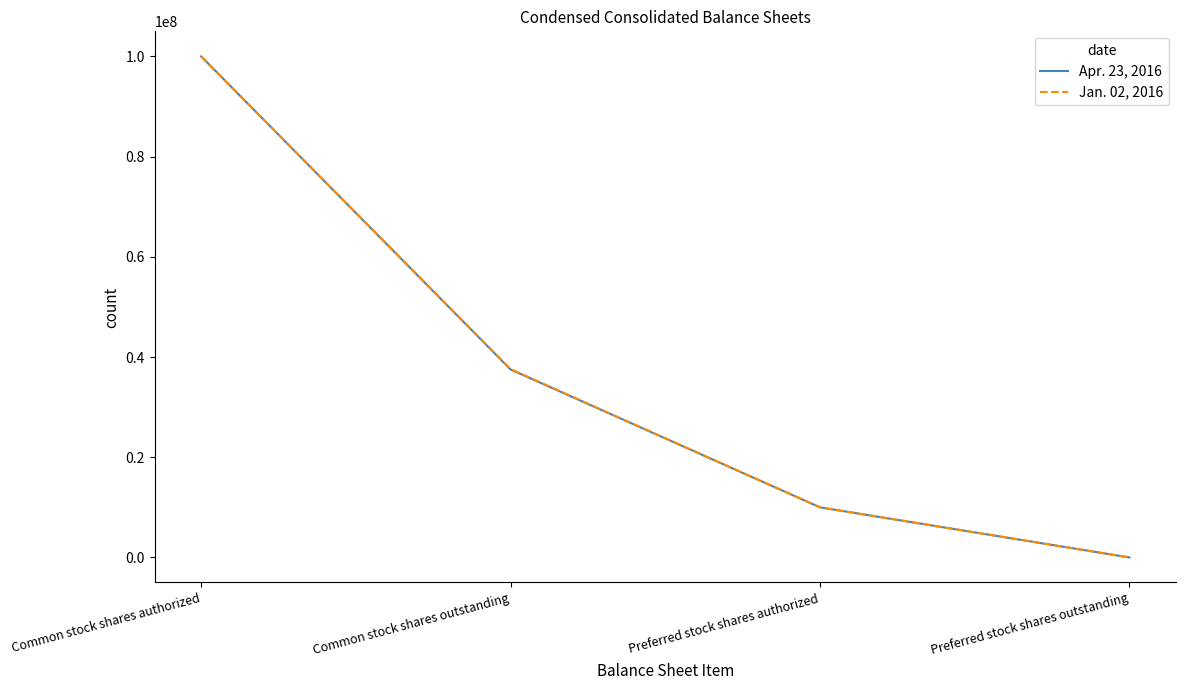

True or false: Jan. 02, 2016 has more than 1 interior local peaks.

False